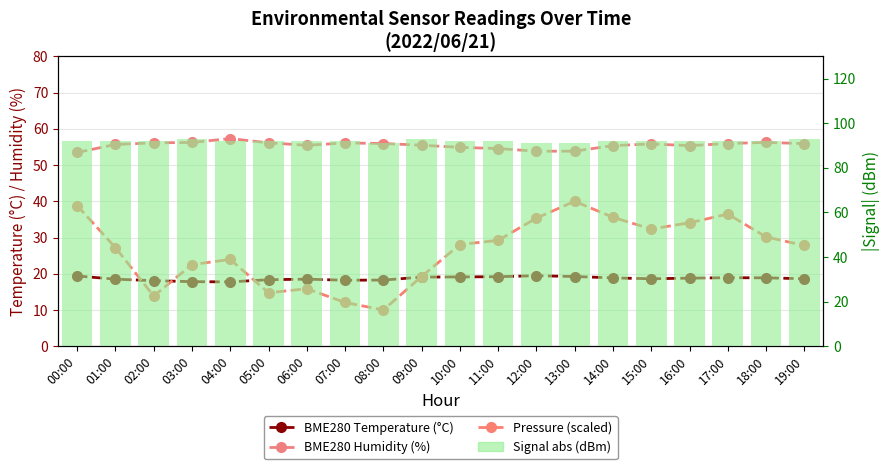

What is the average value of the BME280 Humidity (%) series?

55.5